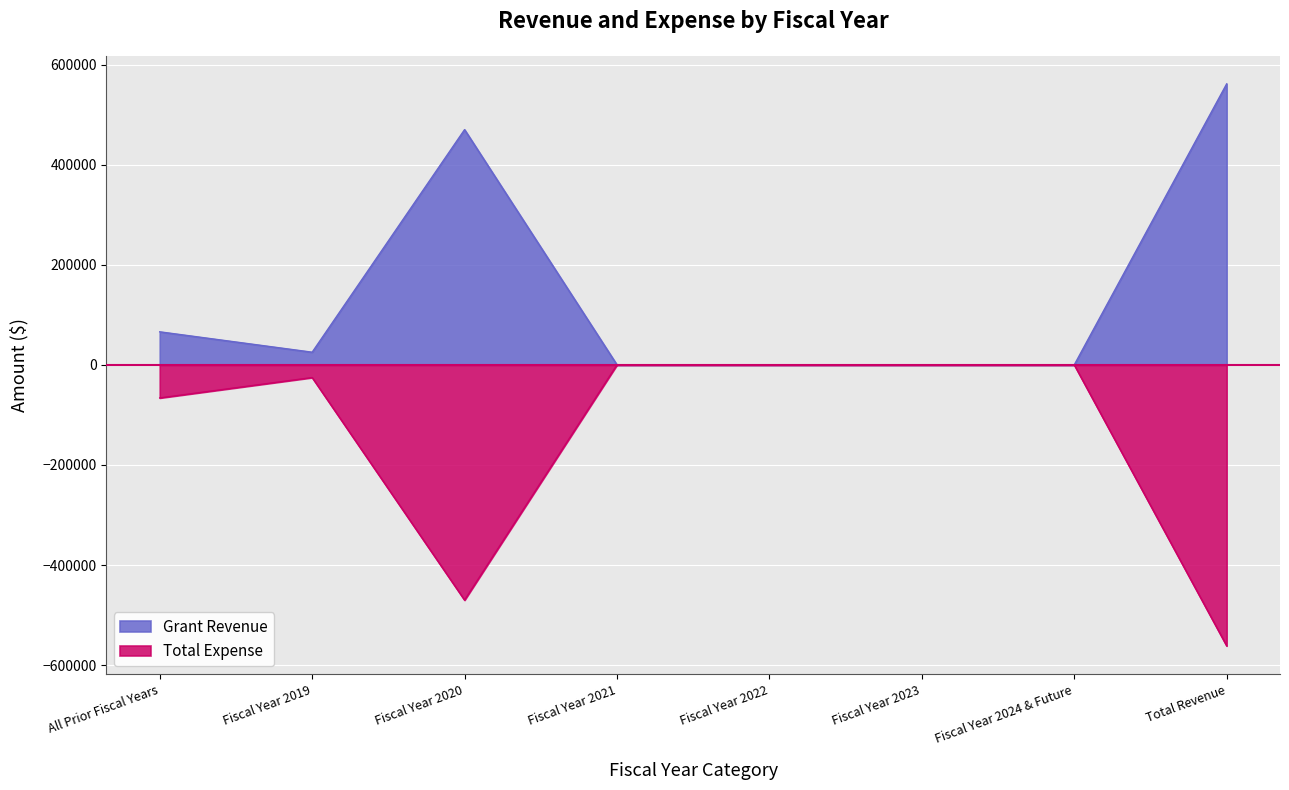

At which category is the sum across all series the highest?

All Prior Fiscal Years